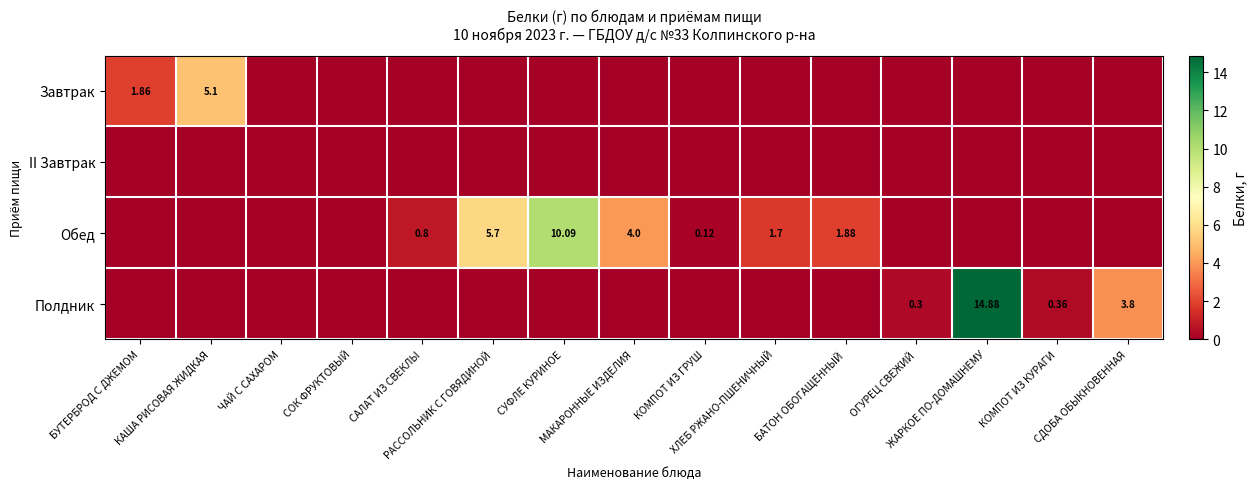

What is the greatest value displayed?

14.9